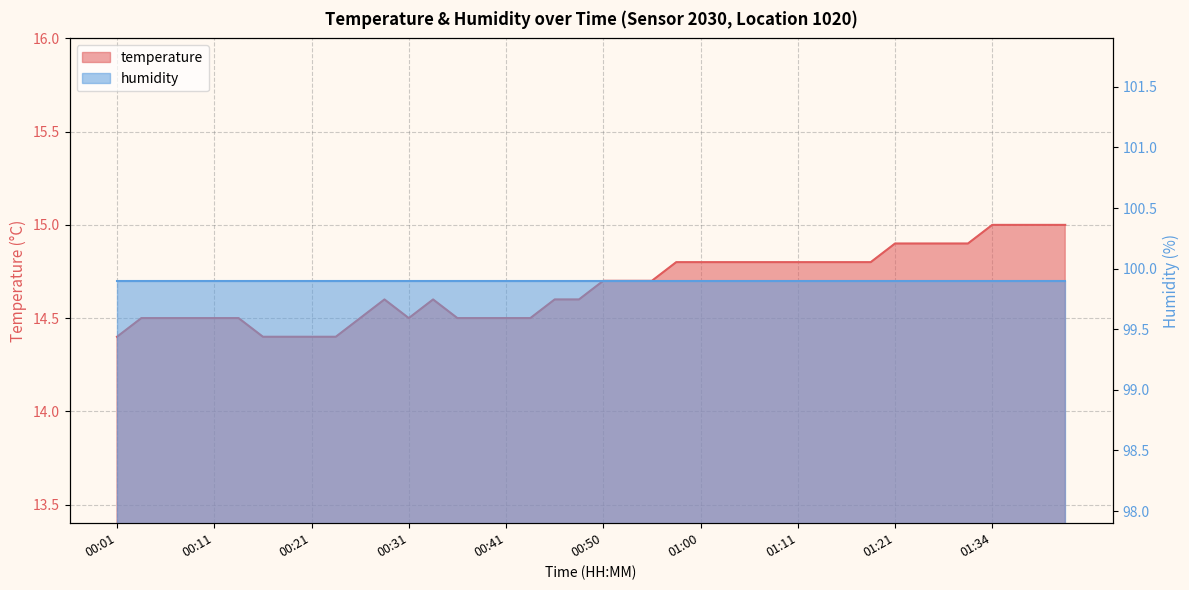

Is it true that the value at 01:34 is 15.0?

True